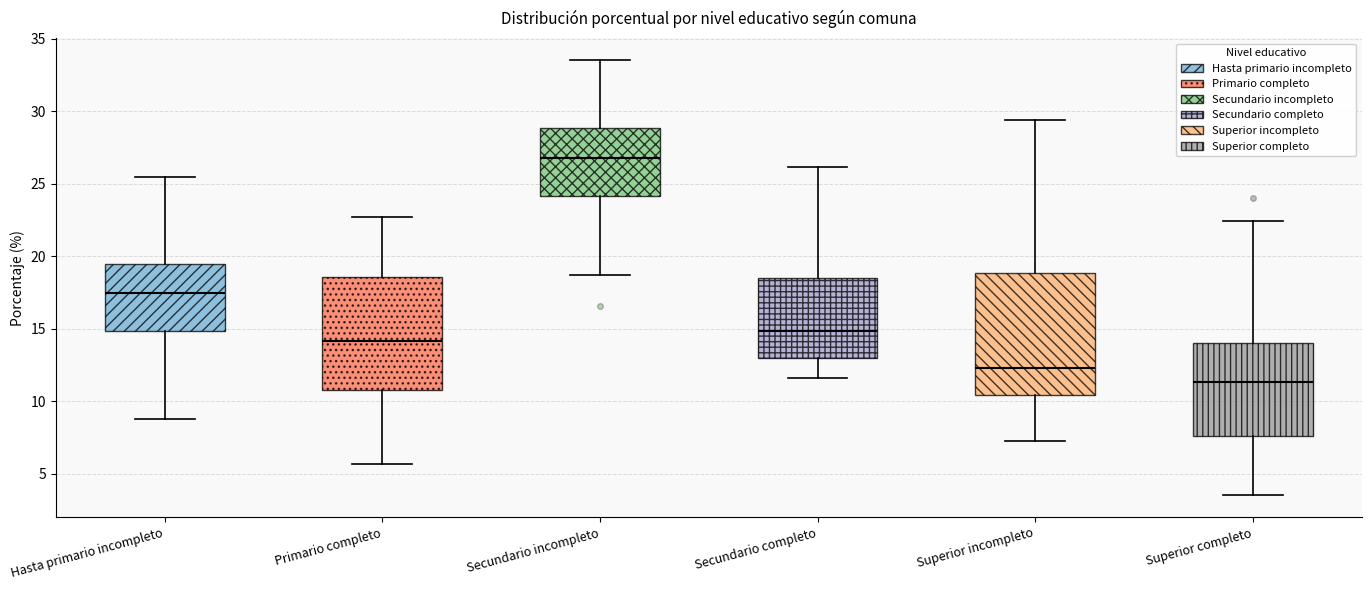

Comparing the boxes themselves (not the whiskers), which one is the tallest?

Superior incompleto